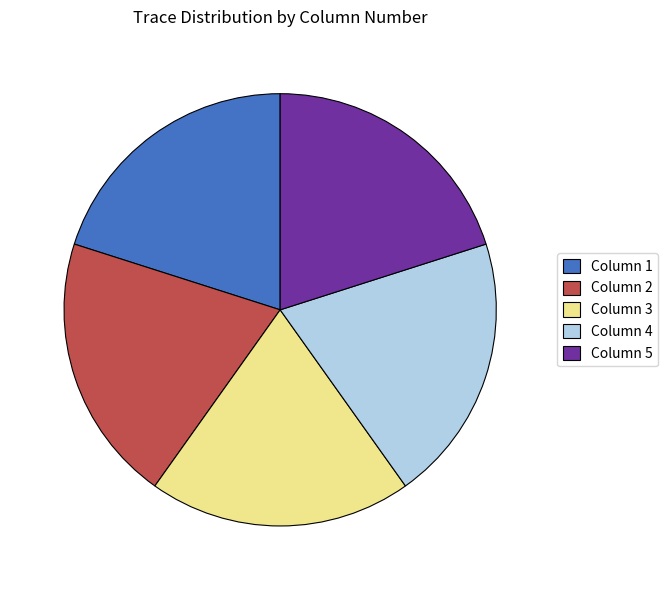

True or false: Column 4 accounts for 33% of the total.

False